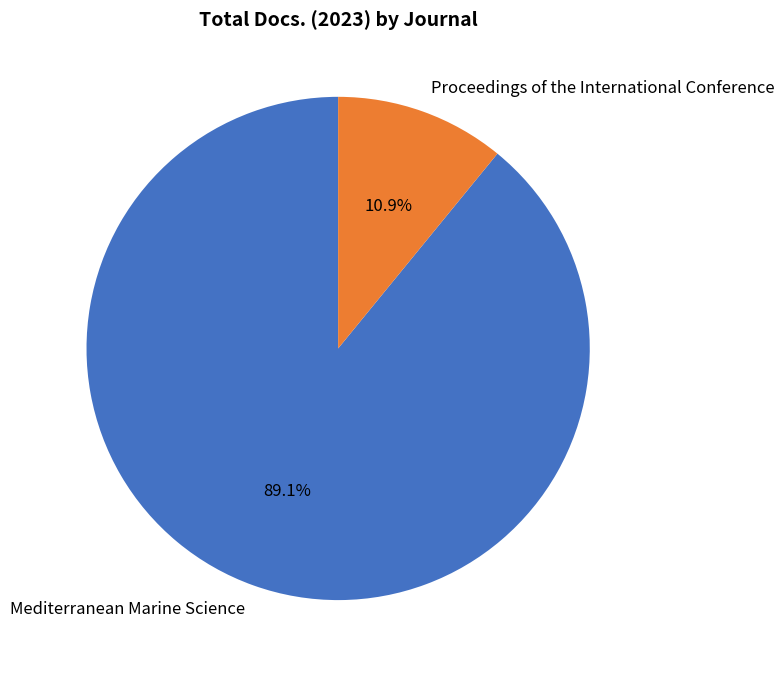

Does any single category account for the majority?

Yes